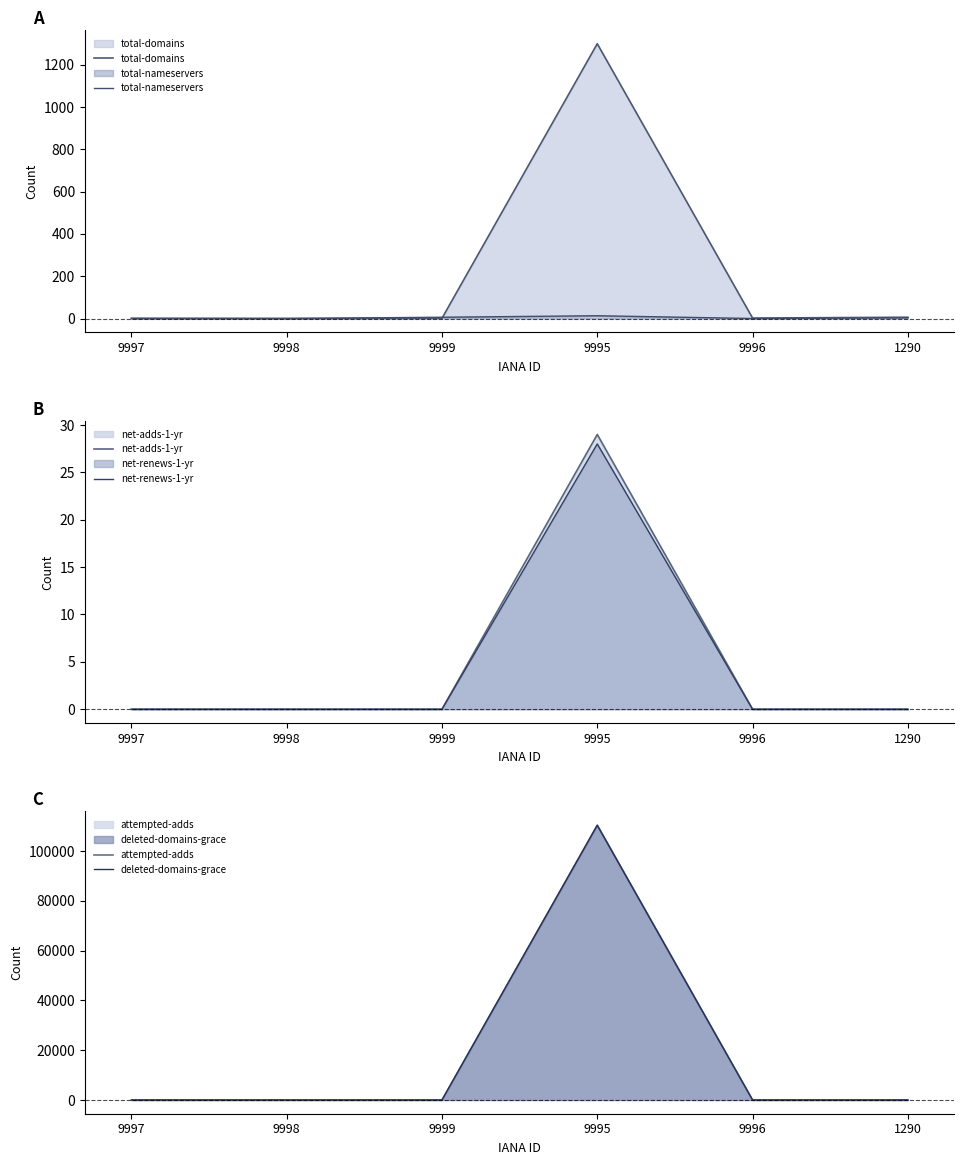

Reading left to right, extract all data points from this chart.

total-domains: 1	0	1	1299	2	6
total-nameservers: 0	0	6	13	0	3
net-adds-1-yr: 0	0	0	29	0	0
net-renews-1-yr: 0	0	0	28	0	0
attempted-adds: 0	0	0	110343	0	0
deleted-domains-grace: 0	0	0	110312	0	0